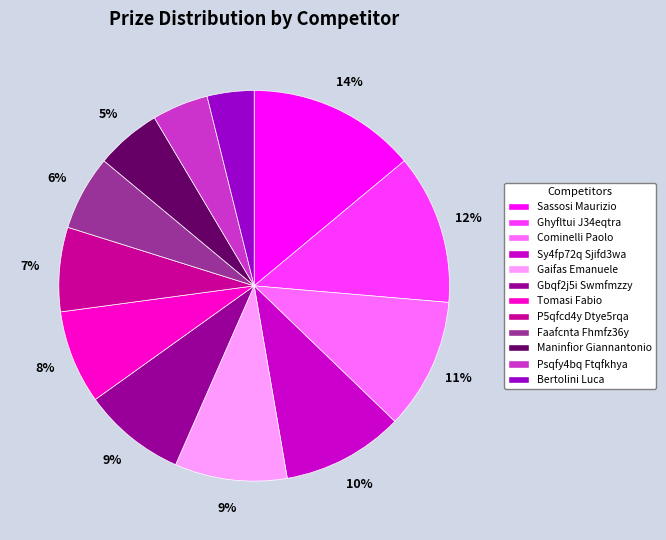

Does Gbqf2j5i Swmfmzzy account for over 50% of the chart?

No